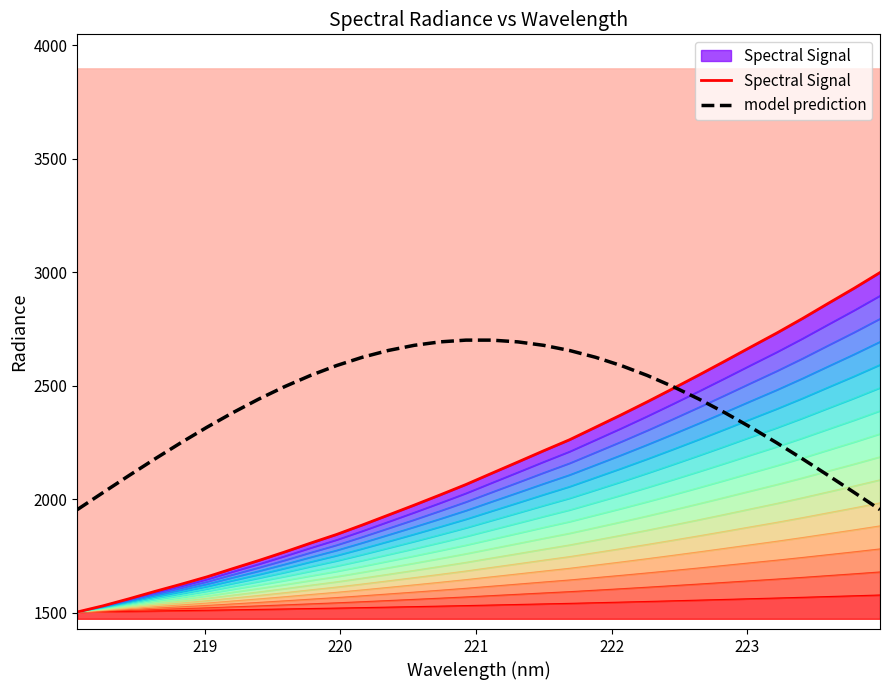

At how many categories does at least one series exceed 2956?

1